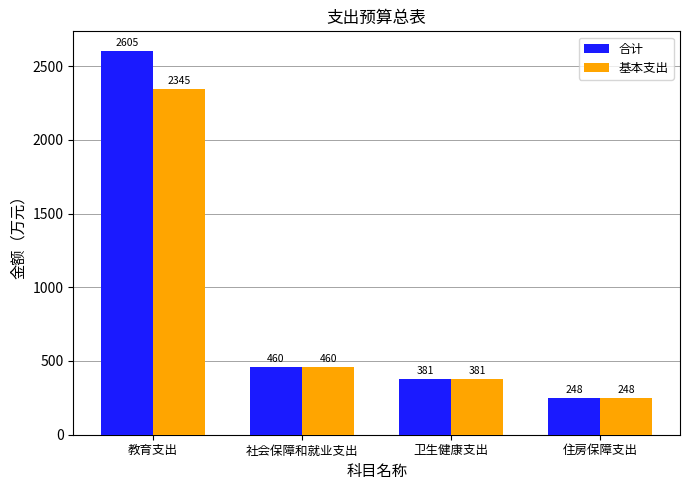

Rank the categories by 基本支出 value from highest to lowest.

教育支出, 社会保障和就业支出, 卫生健康支出, 住房保障支出